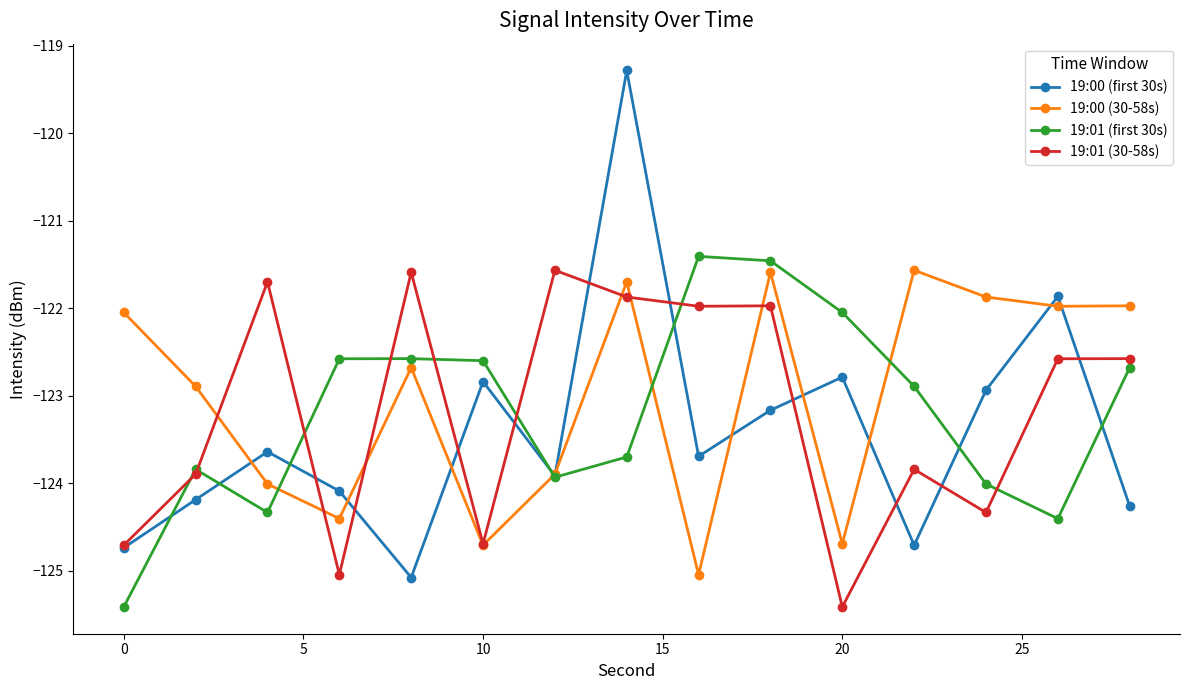

Which series has the largest range (max minus min)?

19:00 (first 30s)